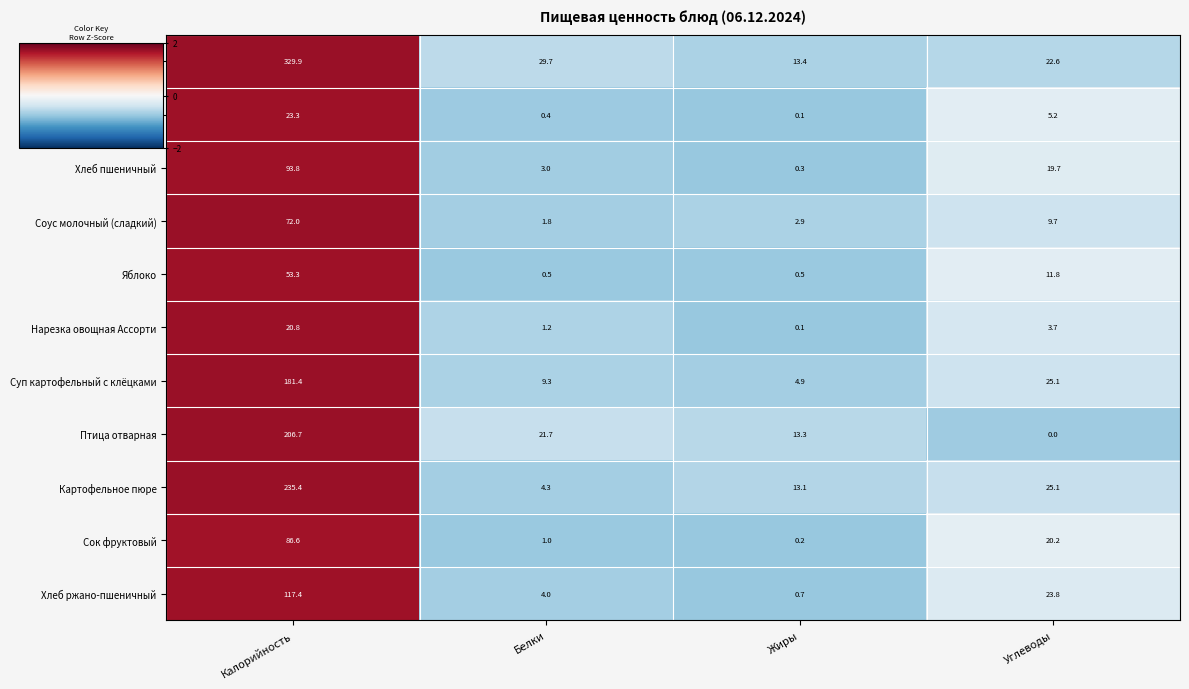

What is the greatest value displayed?

329.9